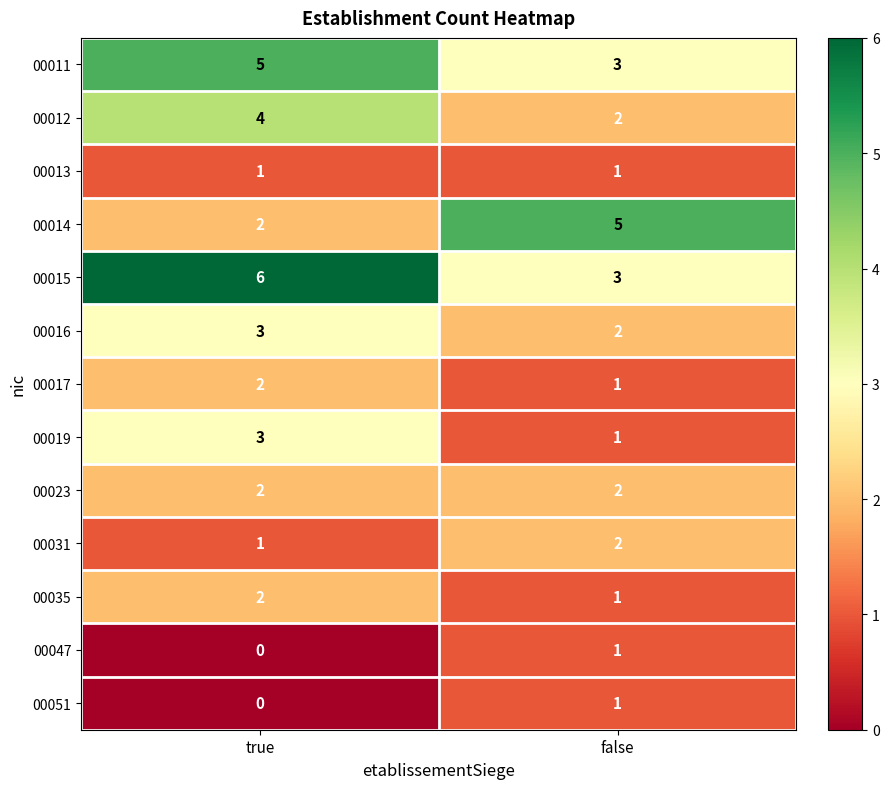

What is the spread (max minus min) of values at true?

6